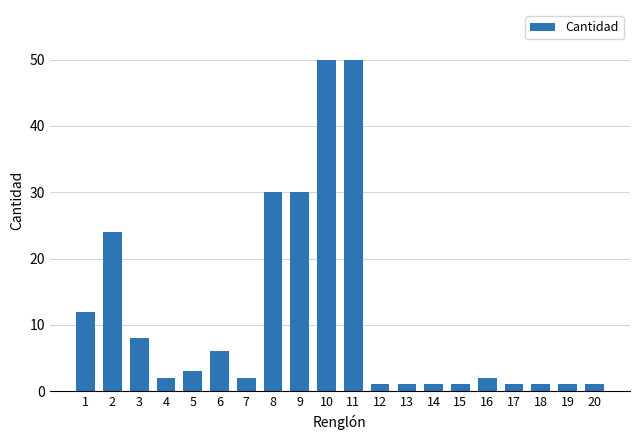

What is the greatest value displayed?

50